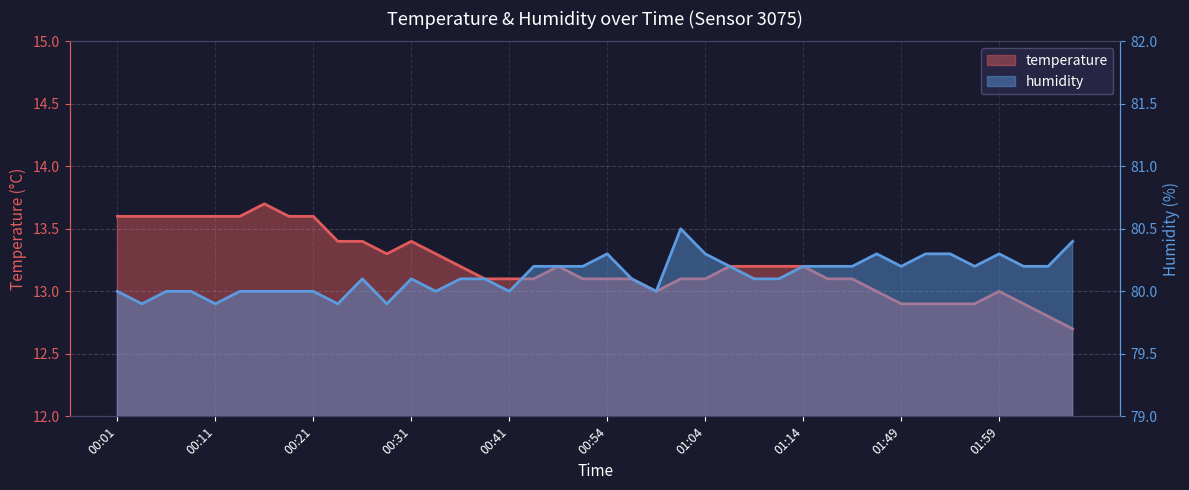

What are all the series names shown in the legend?

temperature, humidity